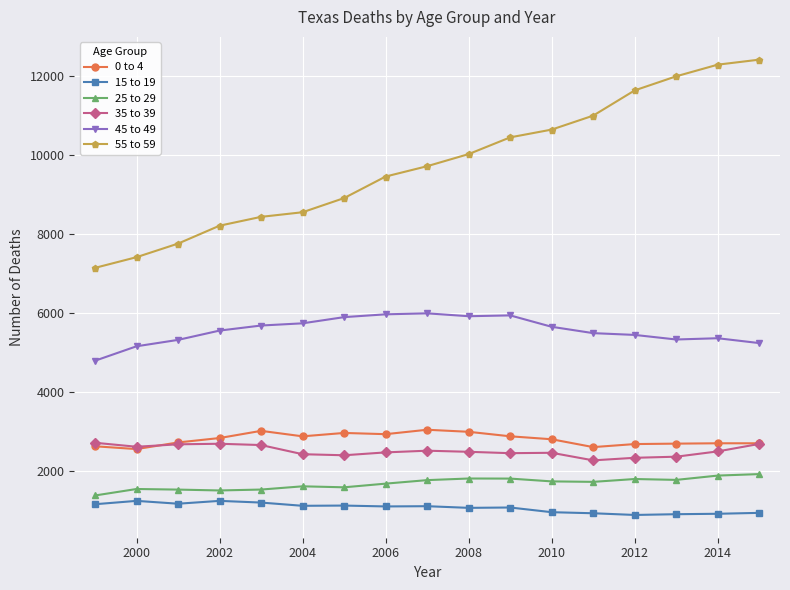

Count the number of categories in the chart.

17